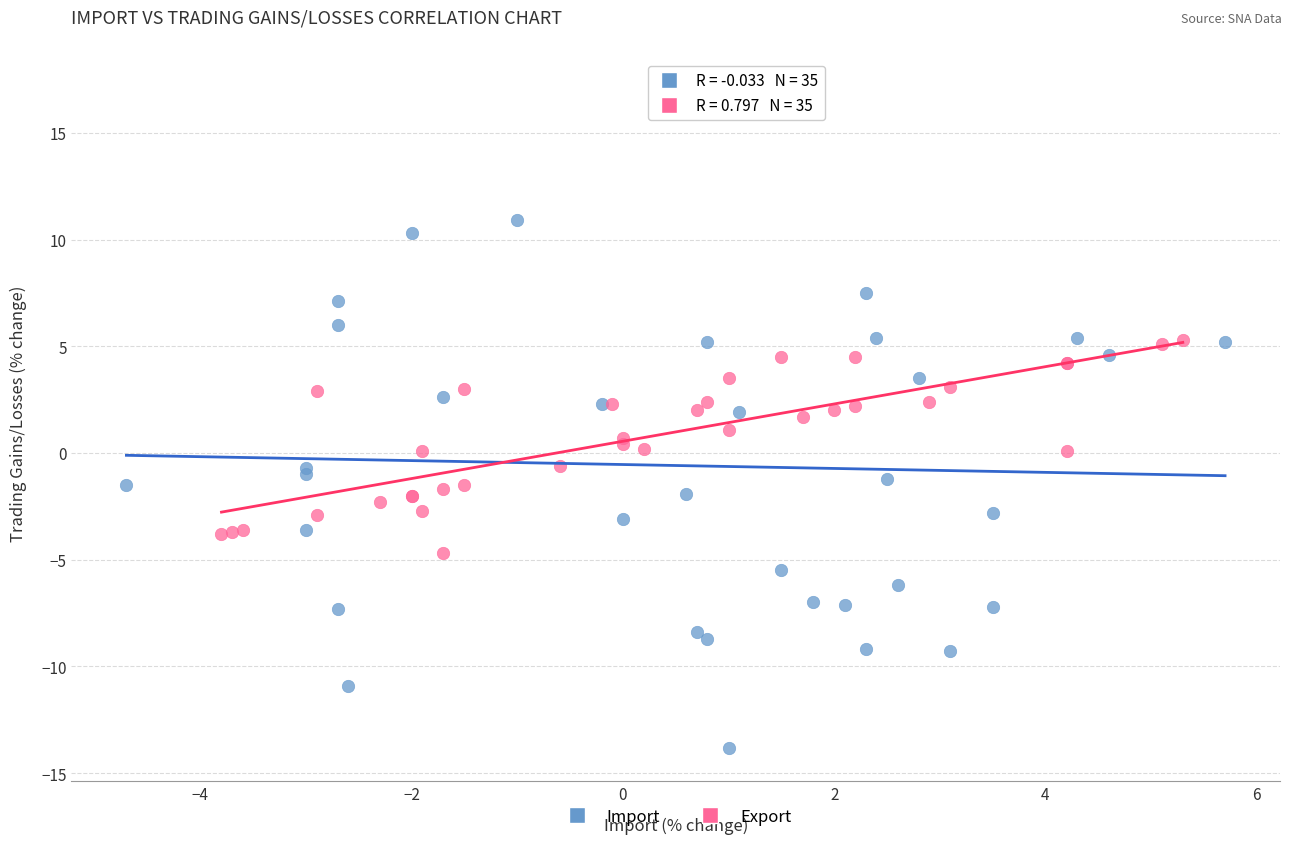

Which series has the widest spread of Y values?

Import